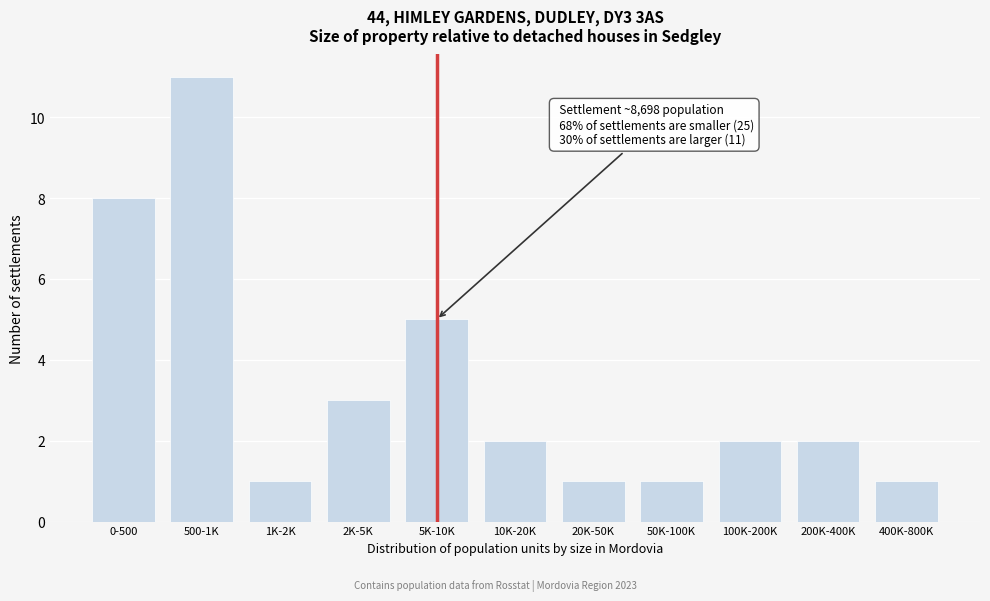

Reading left to right, extract all data points from this chart.

0-500=8	500-1K=11	1K-2K=1	2K-5K=3	5K-10K=5	10K-20K=2	20K-50K=1	50K-100K=1	100K-200K=2	200K-400K=2	400K-800K=1